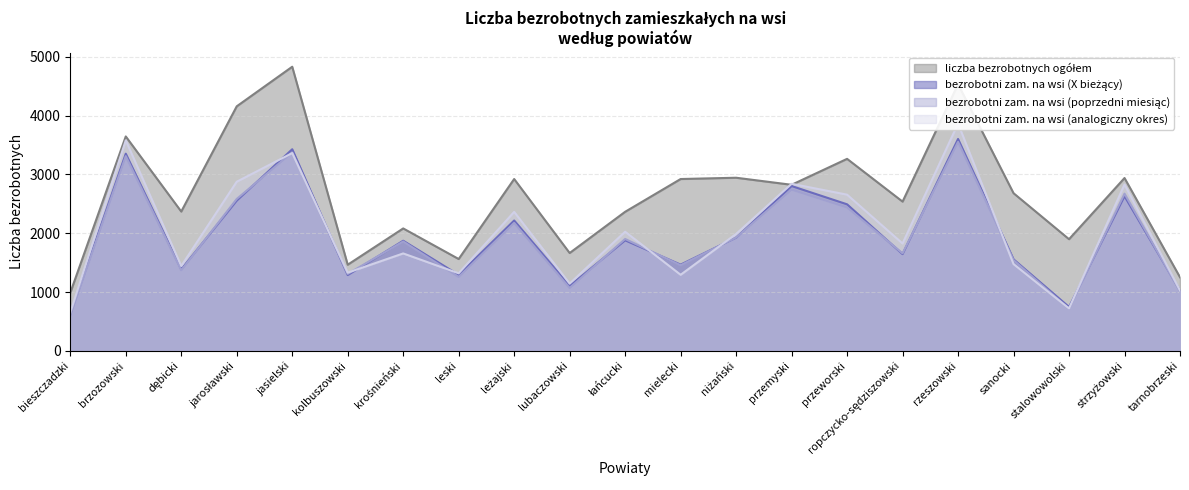

Reading left to right, what are all the values shown in this chart?

liczba bezrobotnych ogółem: 987	3645	2368	4157	4830	1464	2081	1561	2921	1663	2364	2921	2943	2823	3264	2537	4533	2680	1898	2938	1251
bezrobotni zam. na wsi (X bieżący): 623	3352	1386	2554	3427	1288	1872	1291	2216	1105	1879	1466	1925	2802	2491	1644	3602	1556	746	2629	1024
bezrobotni zam. na wsi (poprzedni miesiąc): 599	3310	1369	2582	3373	1308	1859	1256	2174	1068	1902	1455	1927	2742	2438	1658	3553	1542	714	2672	1010
bezrobotni zam. na wsi (analogiczny okres): 650	3578	1442	2875	3362	1329	1656	1318	2362	1143	2025	1293	1987	2840	2655	1825	3864	1475	721	2828	1026